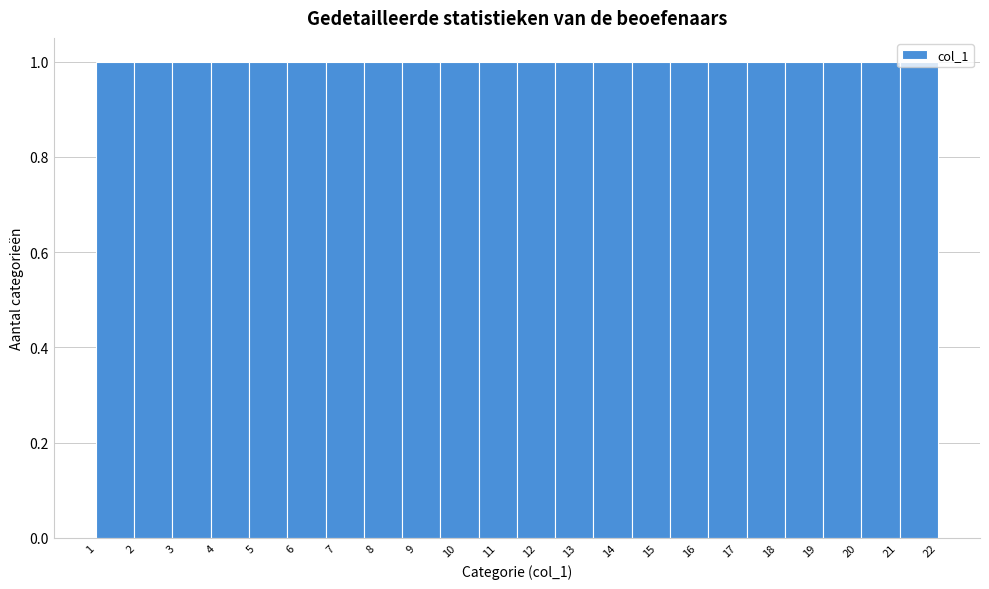

What is the height of the bar covering 10.5 to 11.5 on the x-axis? Neither the bar edges nor the heights are printed on the chart, so give them approximately, as read against the axes.

1